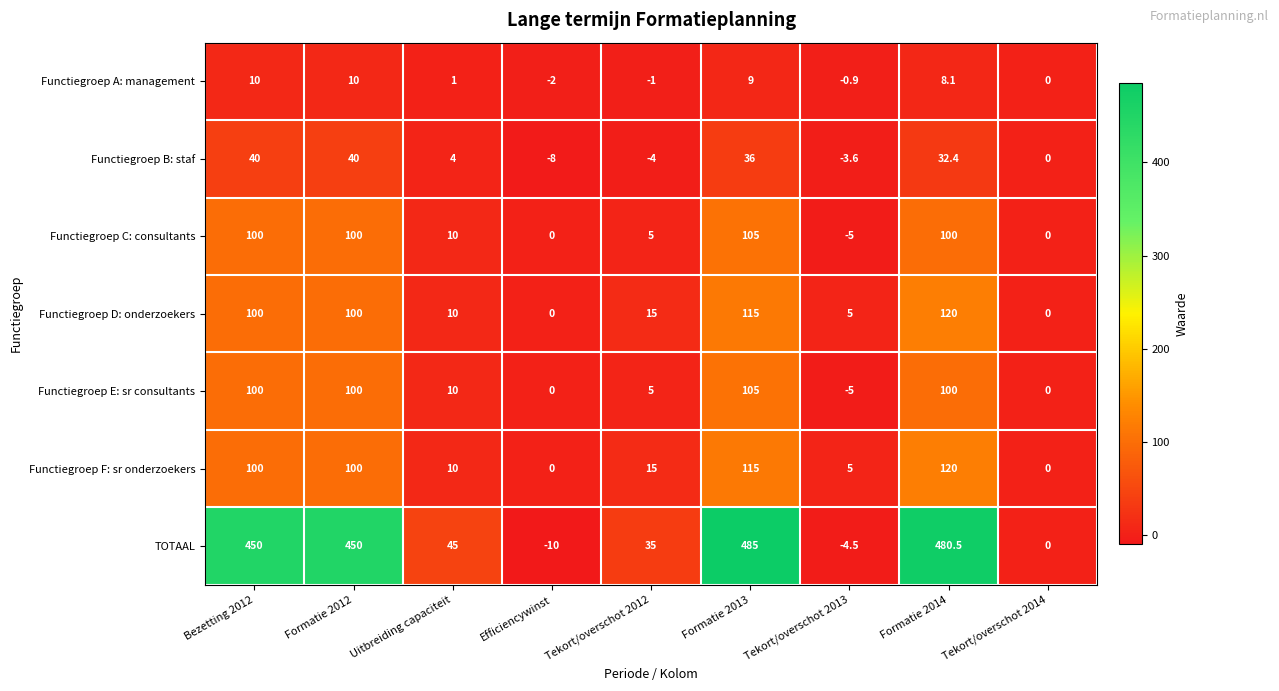

The Functiegroep D: onderzoekers series shows 0.0 at Tekort/overschot 2014. True or false?

True